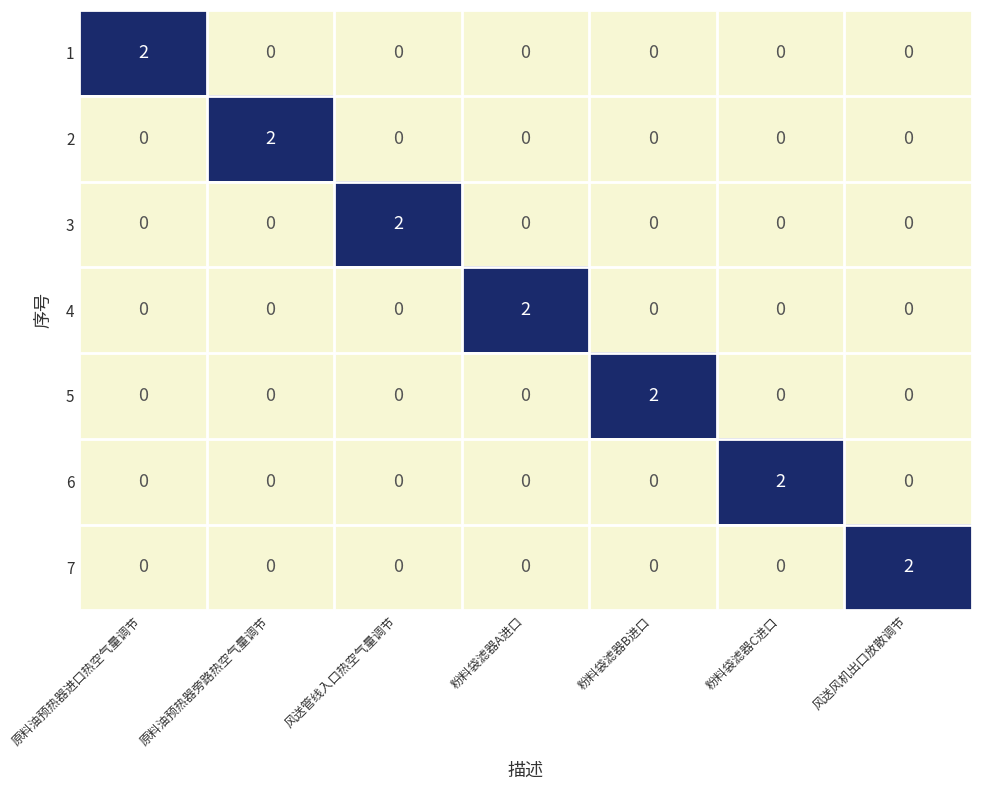

The value of 6 at 粉料袋滤器C进口 is 3. True or false?

False